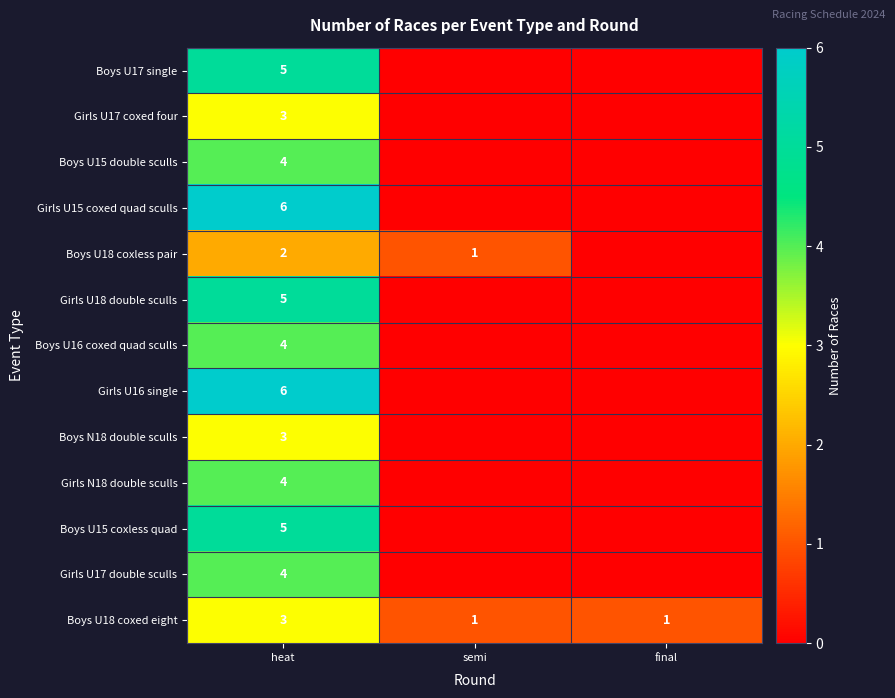

Is it true that Boys U18 coxed eight equals 0 at semi?

False